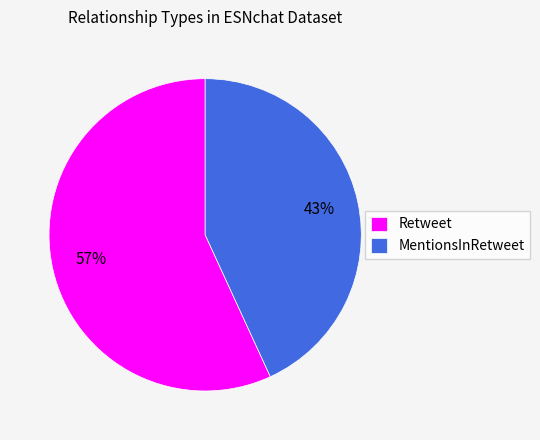

The MentionsInRetweet slice represents 33% of the pie. True or false?

False